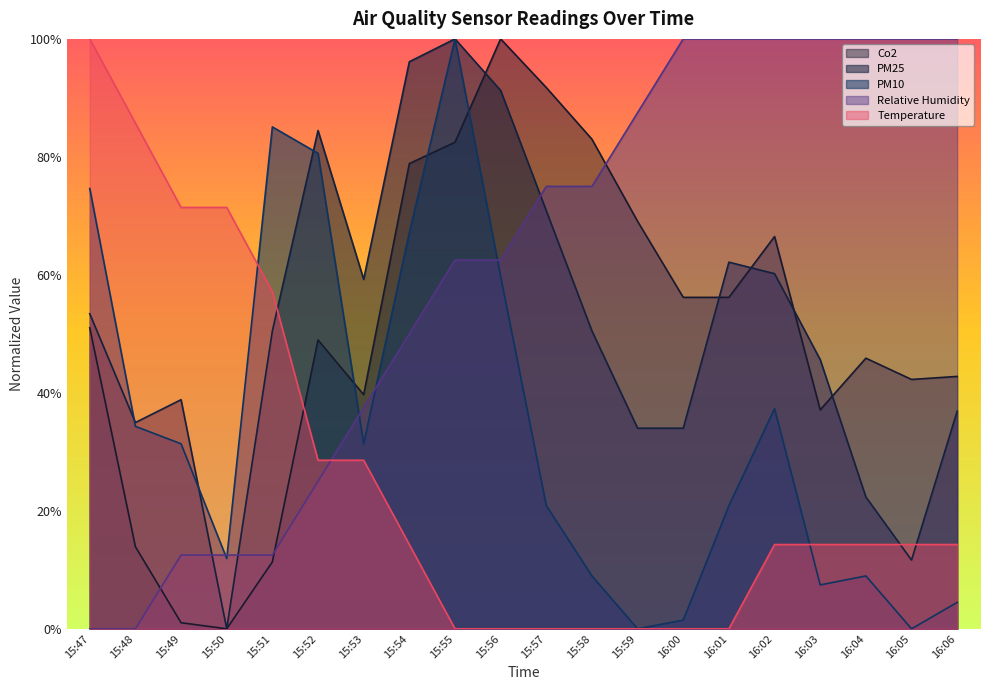

At which category is the sum across all series the highest?

15:55